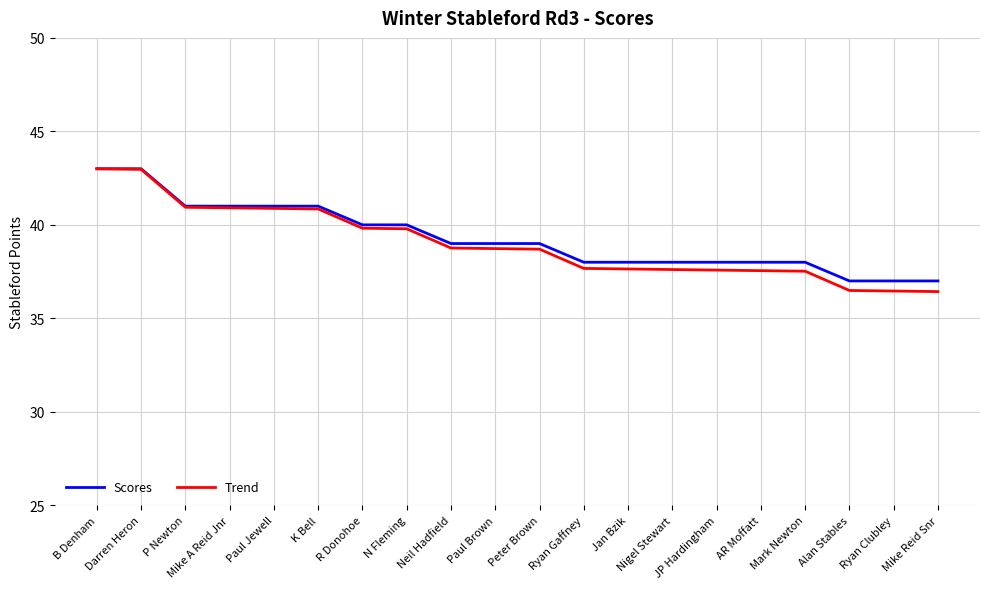

What is the greatest value displayed?

43.0